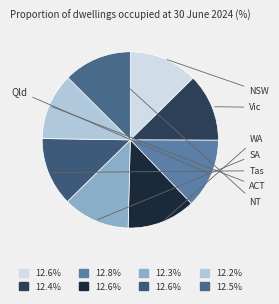

To the nearest percent, what is the average slice percentage?

12%